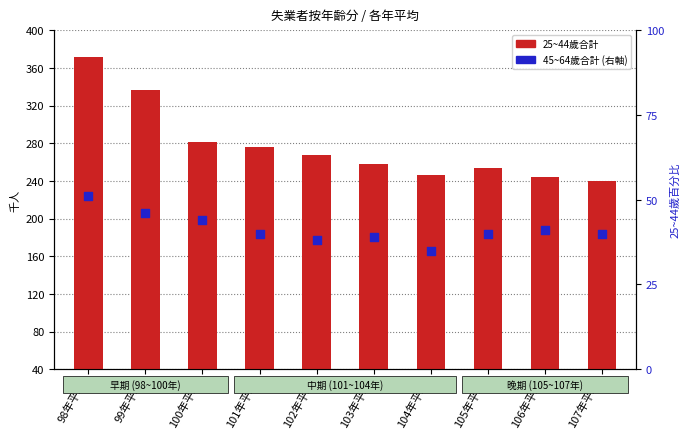

At which category is the sum across all series the highest?

98年平均